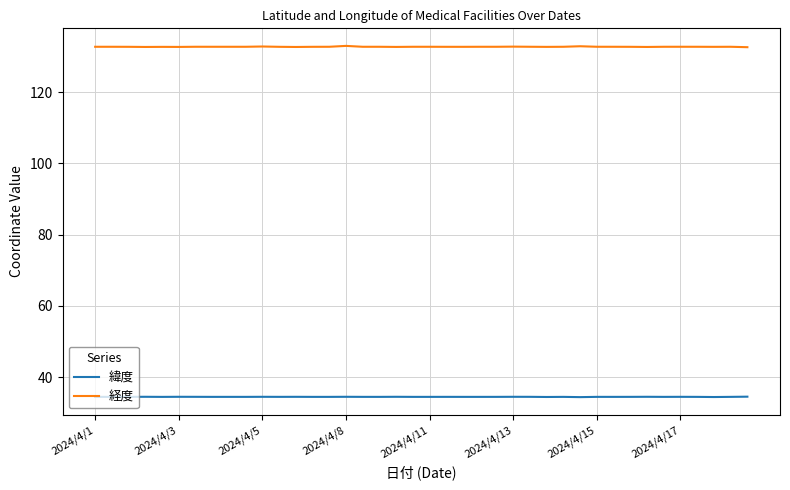

What is the maximum value for 経度?

133.0